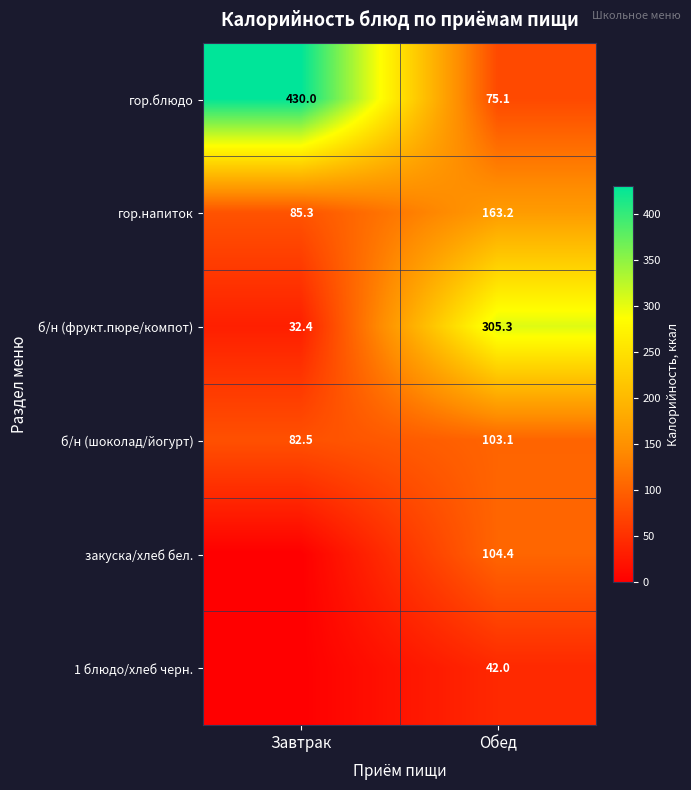

True or false: б/н (фрукт.пюре/компот) has a value of 15.9 at Завтрак.

False